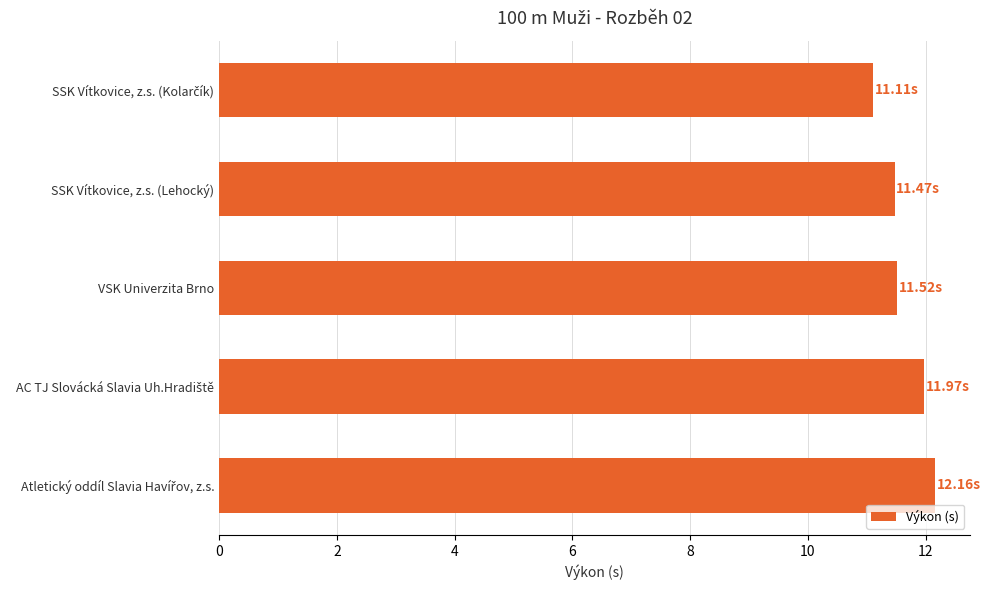

What is the smallest value displayed?

11.1